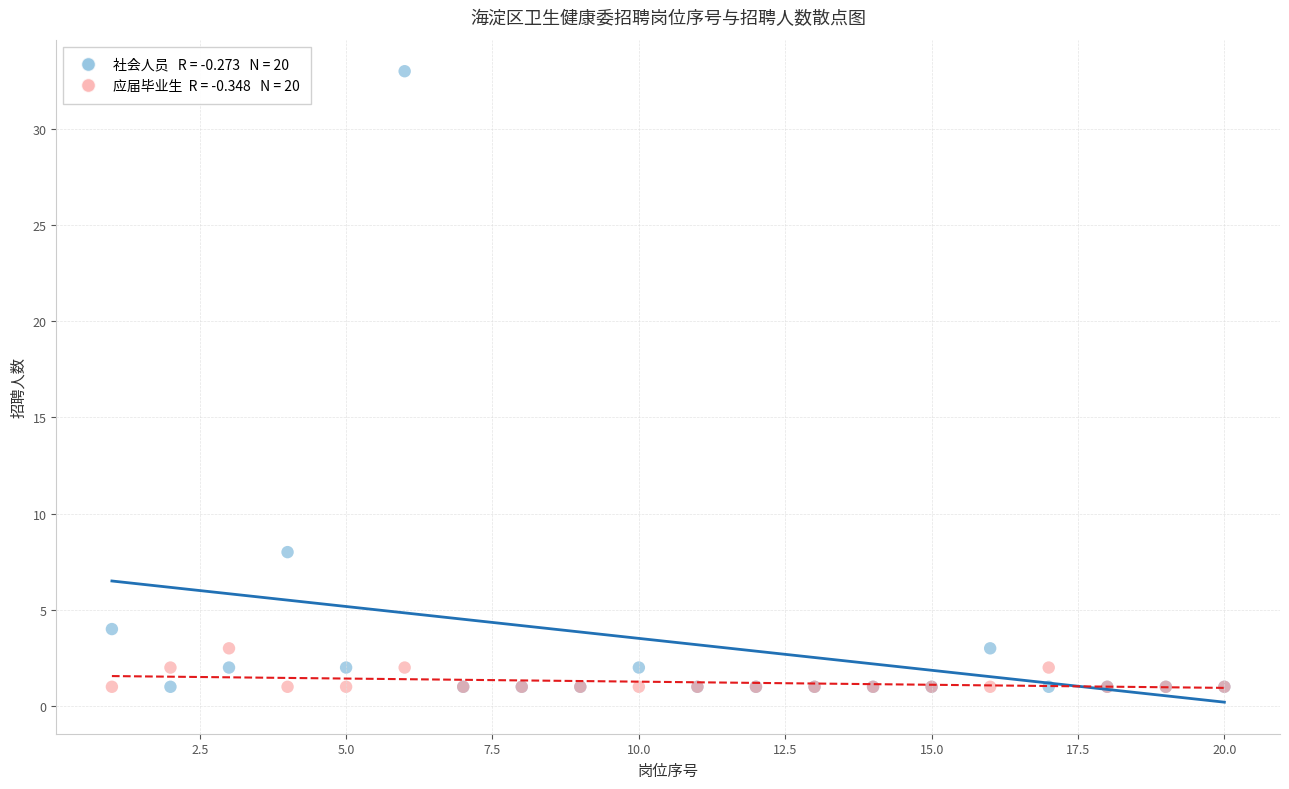

Across all series, what Y value is closest to 17?

8